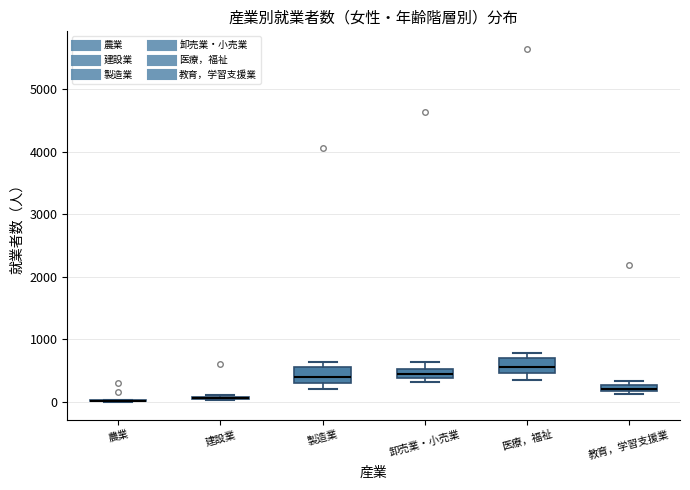

Where is the upper edge of the box for 教育，学習支援業 on the y-axis? The values are not printed on the chart, so give them approximately, as read against the axis.

300